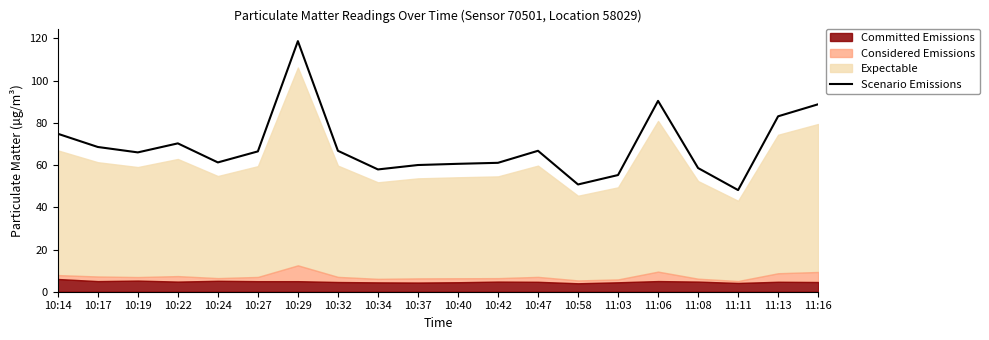

What is the difference between the second highest and minimum values?

42.3